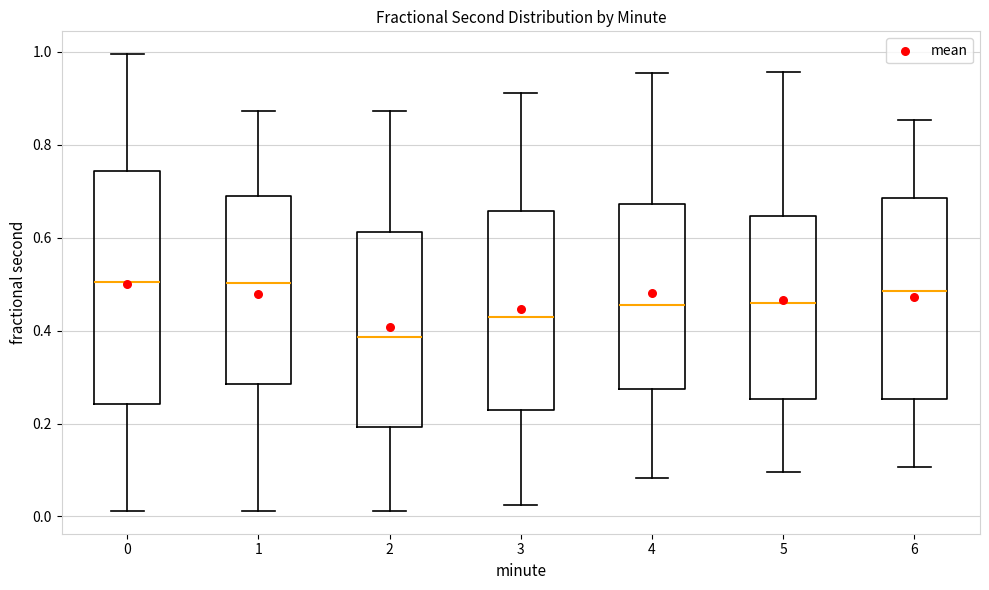

Reading left to right, transcribe this box plot: for each box, give where its median line is, the range the box spans, and where its two whiskers end, as read against the y-axis. The values are not printed on the chart, so give them approximately, as read against the axis.

0: median 0.50, box 0.24 to 0.74, whiskers 0.02 to 1.00
1: median 0.50, box 0.28 to 0.68, whiskers 0.02 to 0.88
2: median 0.38, box 0.20 to 0.62, whiskers 0.02 to 0.88
3: median 0.42, box 0.22 to 0.66, whiskers 0.02 to 0.92
4: median 0.46, box 0.28 to 0.68, whiskers 0.08 to 0.96
5: median 0.46, box 0.26 to 0.64, whiskers 0.10 to 0.96
6: median 0.48, box 0.26 to 0.68, whiskers 0.10 to 0.86